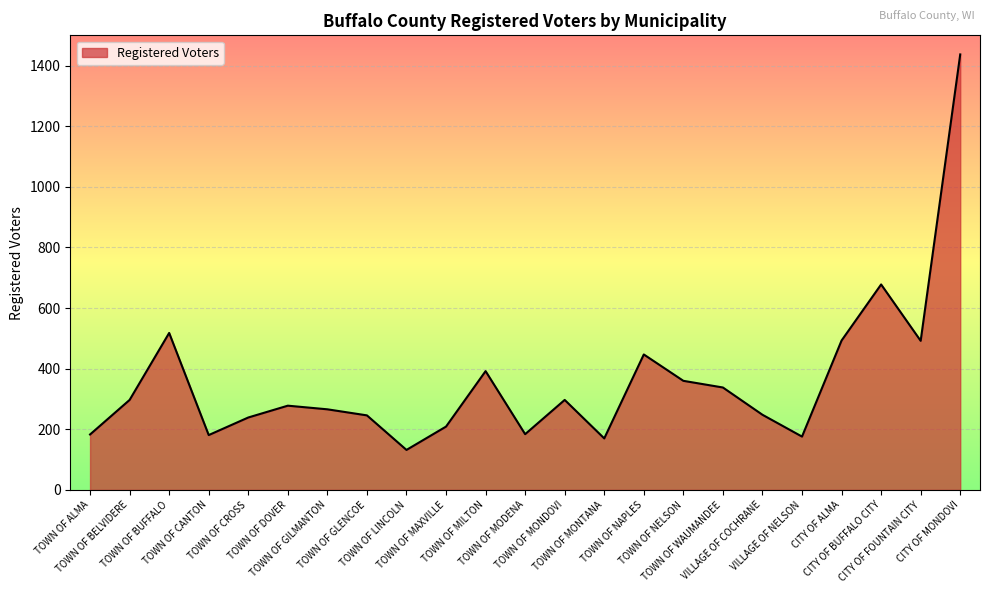

What is the maximum value shown in the chart?

1437